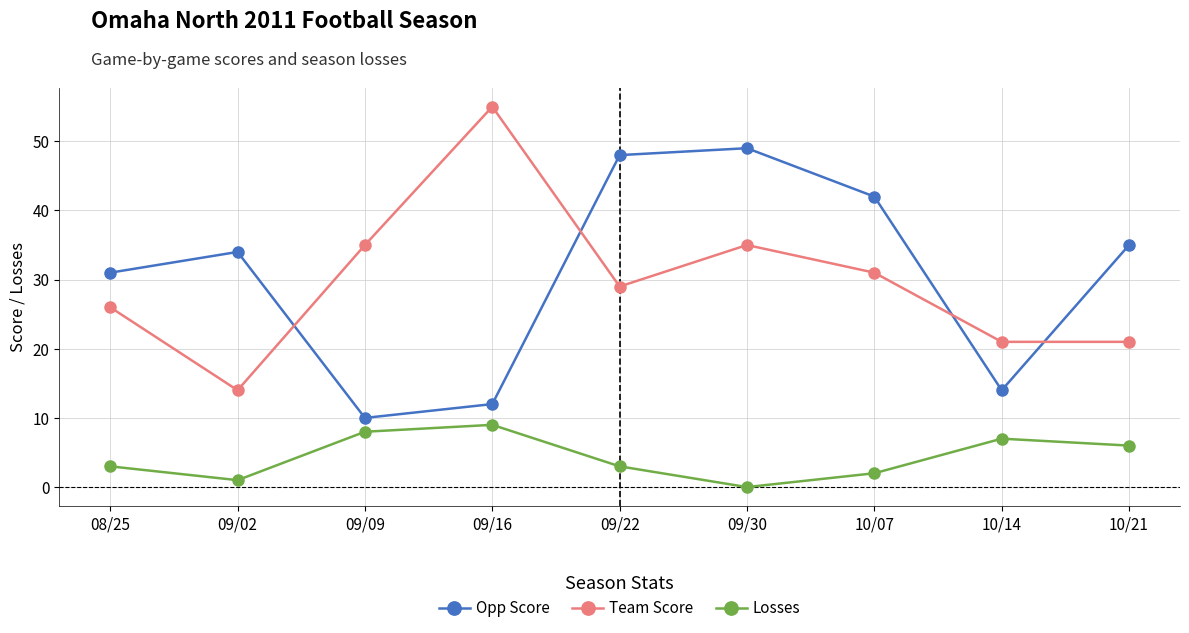

Which series changed the most between 09/02 and 10/21?

Team Score